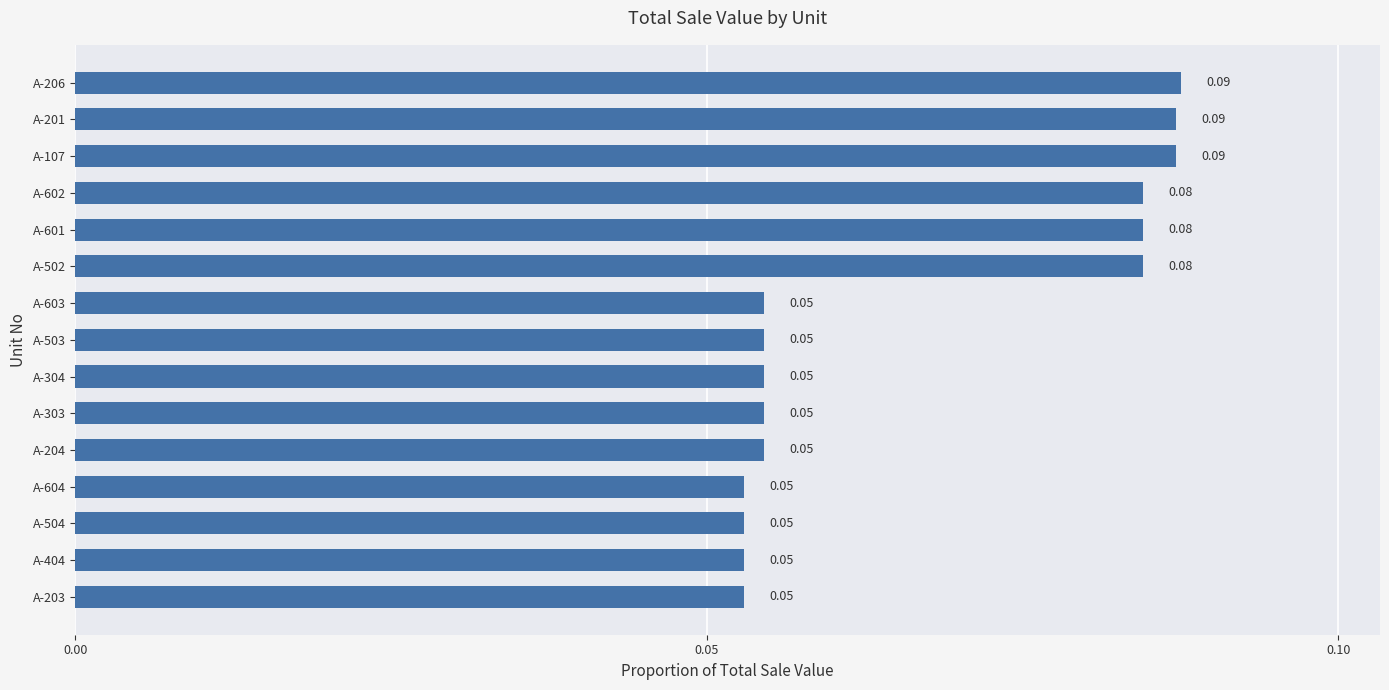

What is the sum of all values?

1.0